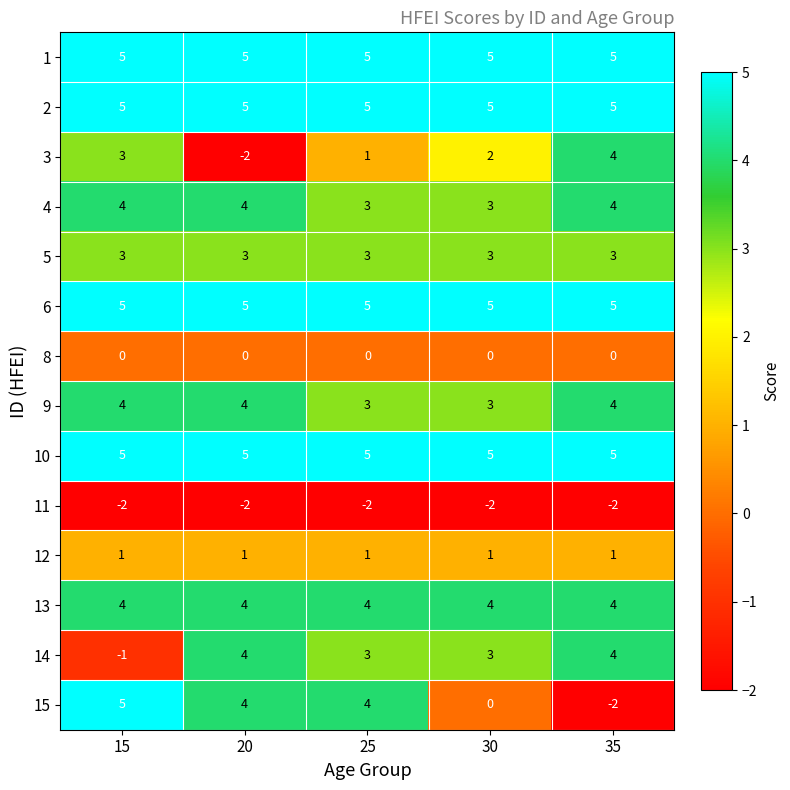

The value of 3 at 30 is 2. True or false?

True